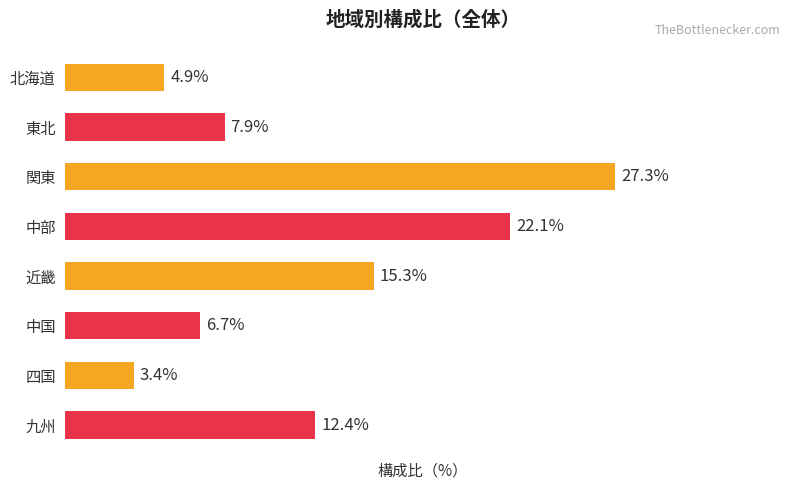

What is the label of the 5th bar from the bottom?

中部